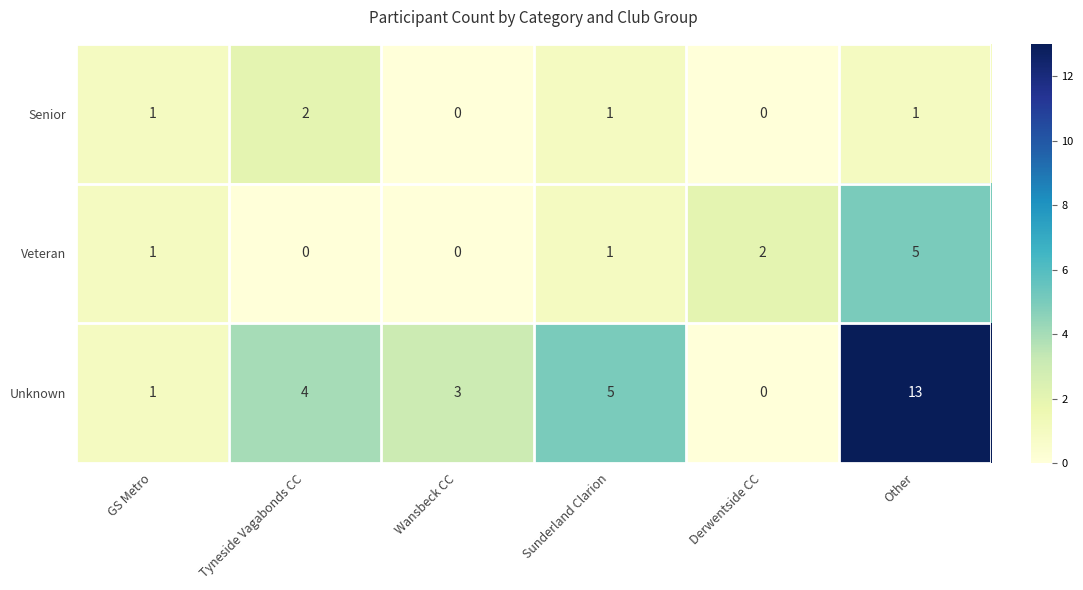

Count the number of data series in this chart.

3